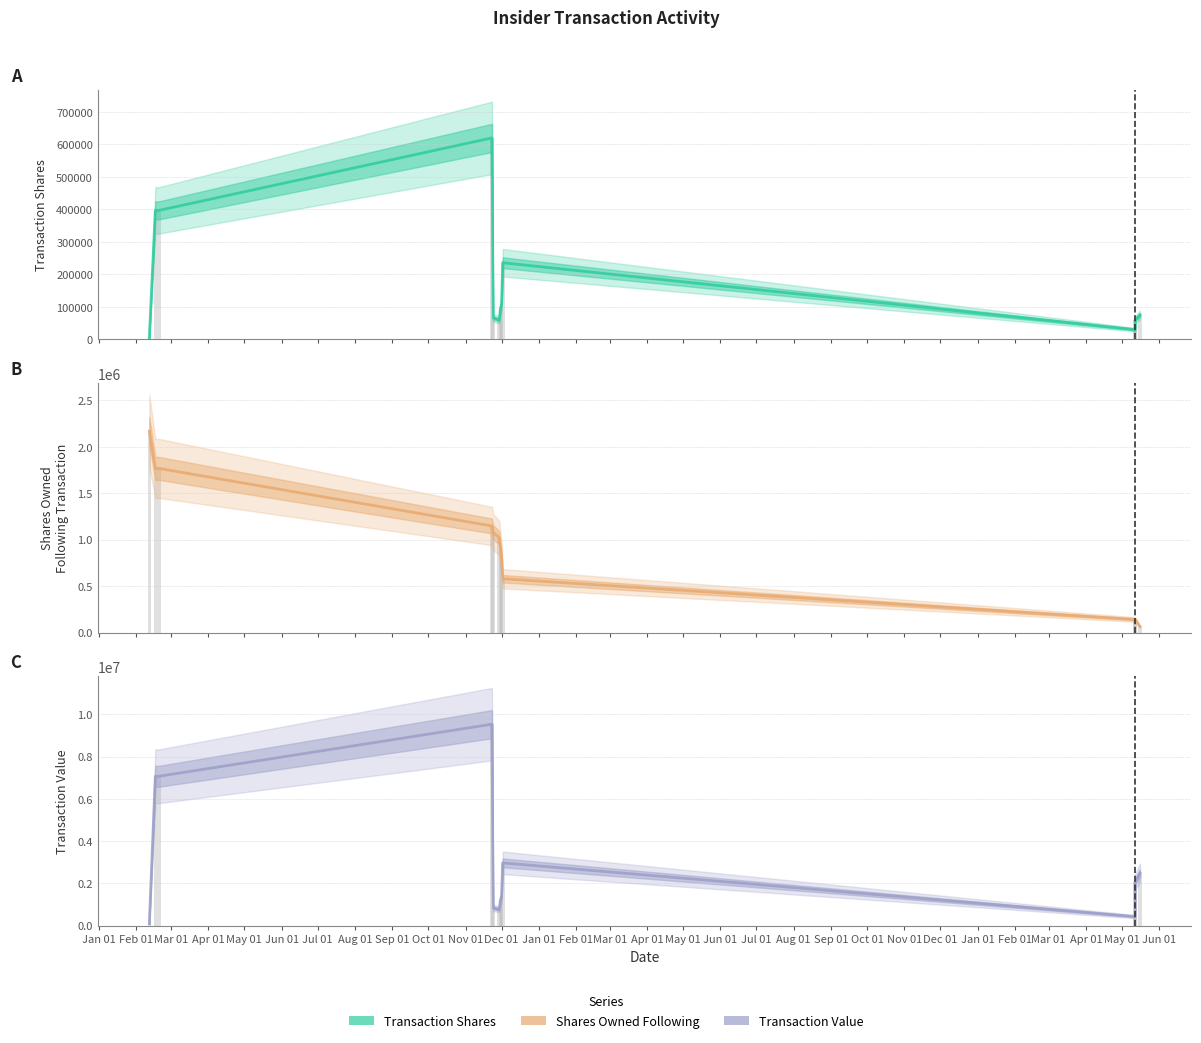

What are all the series names shown in the legend?

transactionShares, sharesOwnedFollowingTransaction, transactionValue